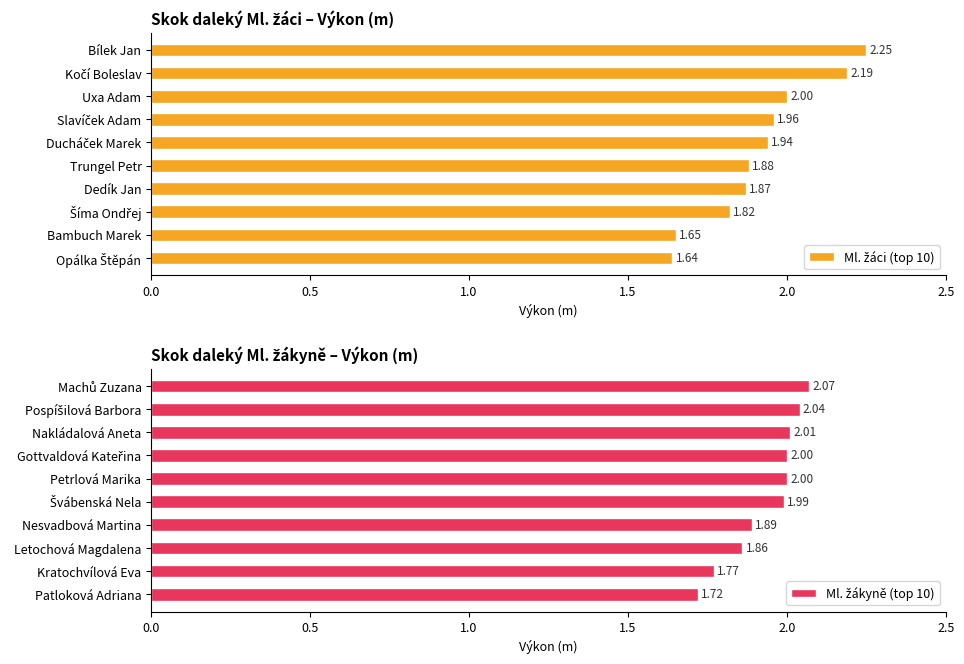

Between 8 and 9, which series saw the biggest shift?

Ml. žákyně (top 10)